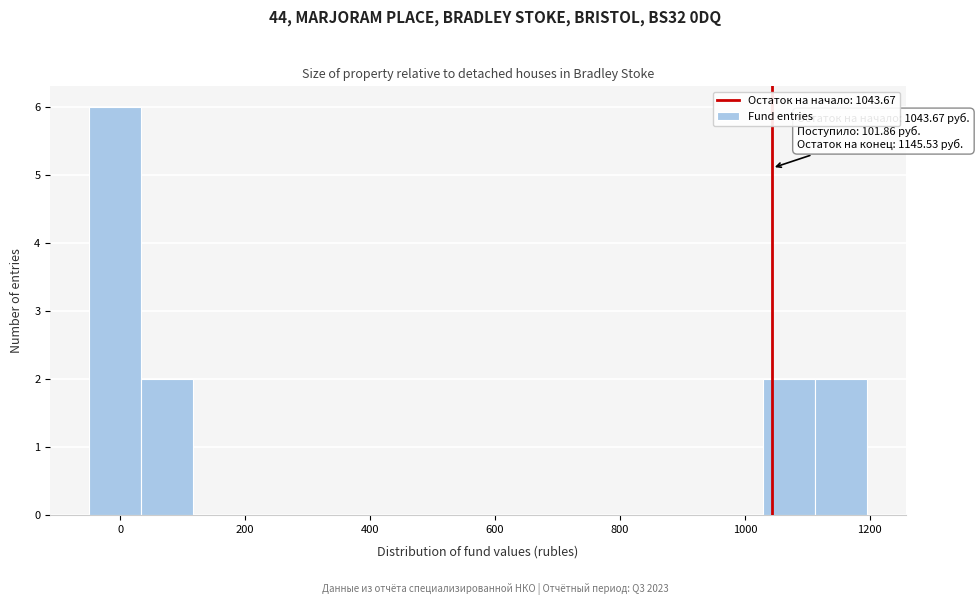

Over which range of the x-axis is the bar tallest?

-40 to 40